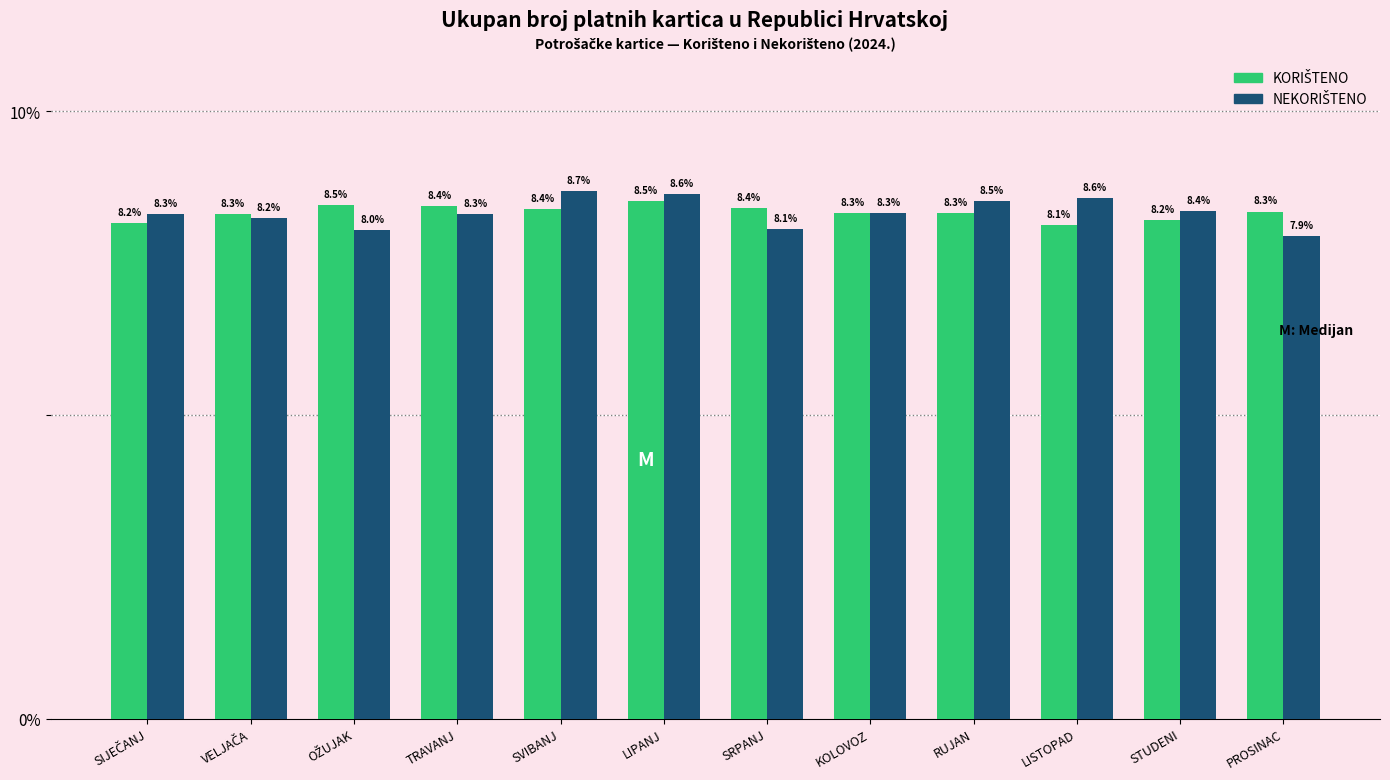

What is the smallest value displayed?

7.9